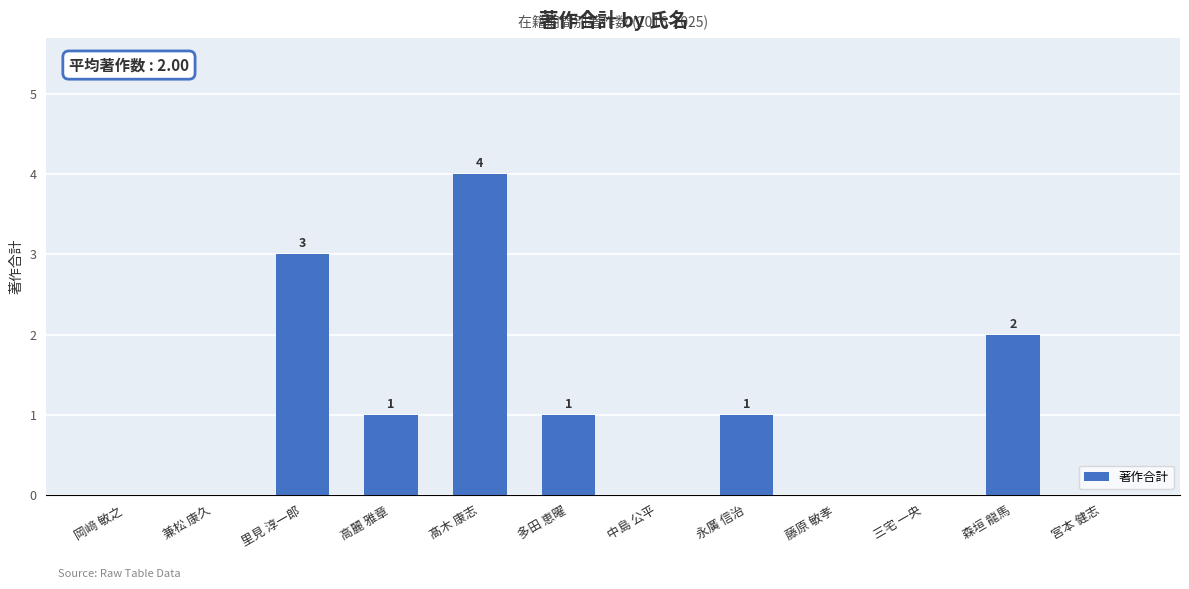

What is the sum of the values at 里見 淳一郎 and 藤原 敏孝?

3